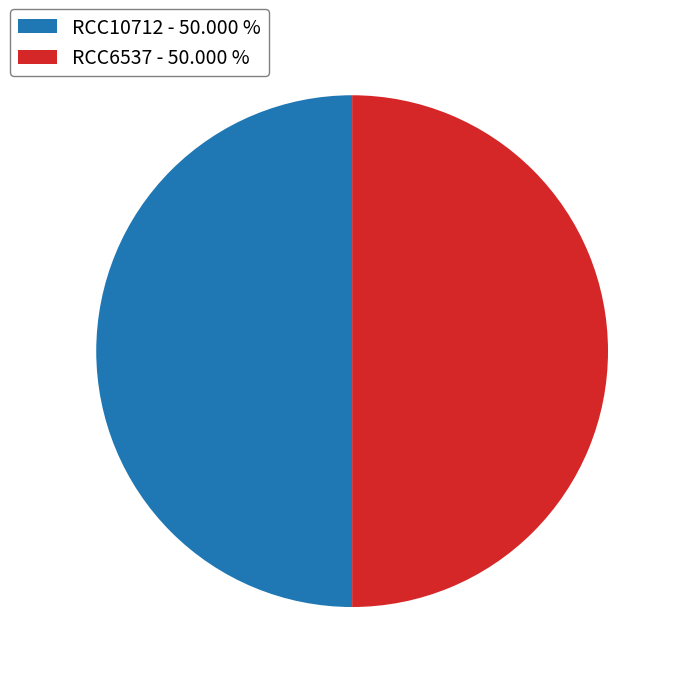

How many slices are in this pie chart?

2